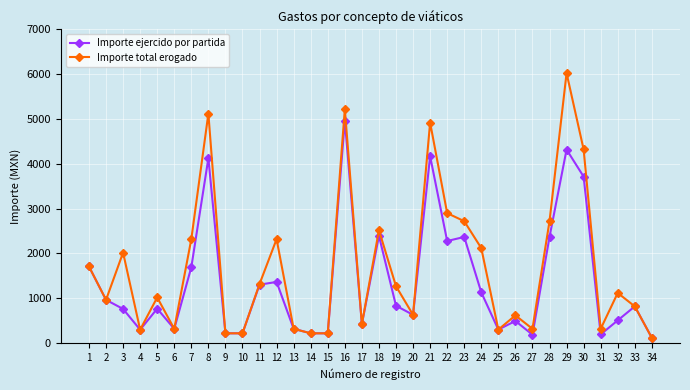

How many interior local peaks does the Importe total erogado series have?

10